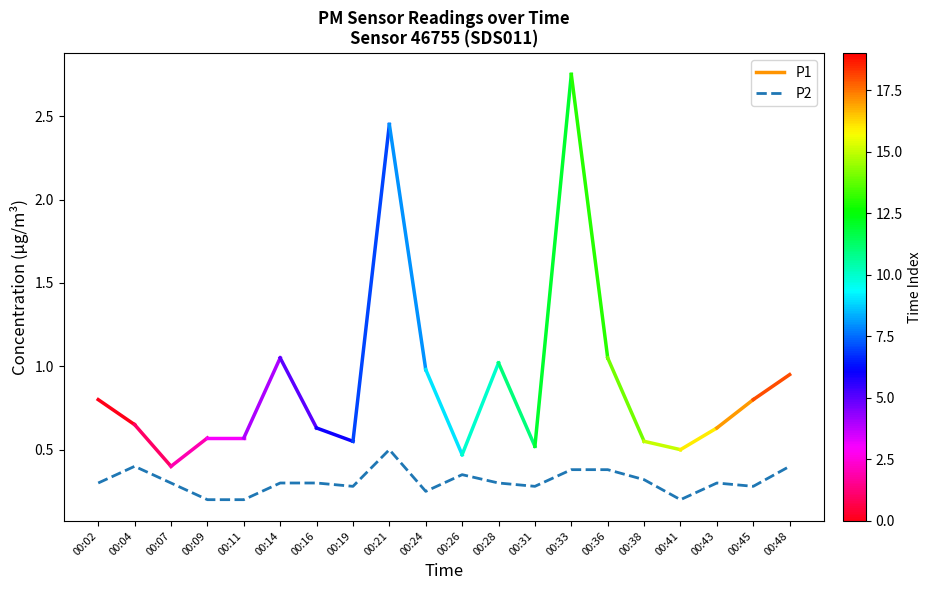

What is the change in value from 00:02 to 00:33?

+0.1